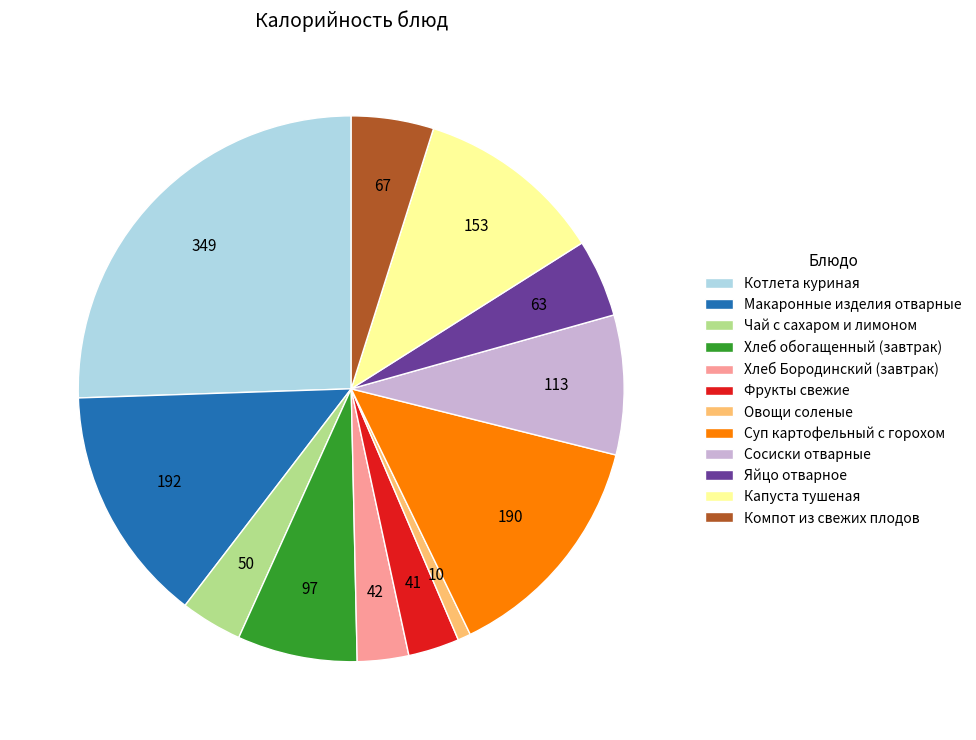

The Сосиски отварные slice represents 18% of the pie. True or false?

False